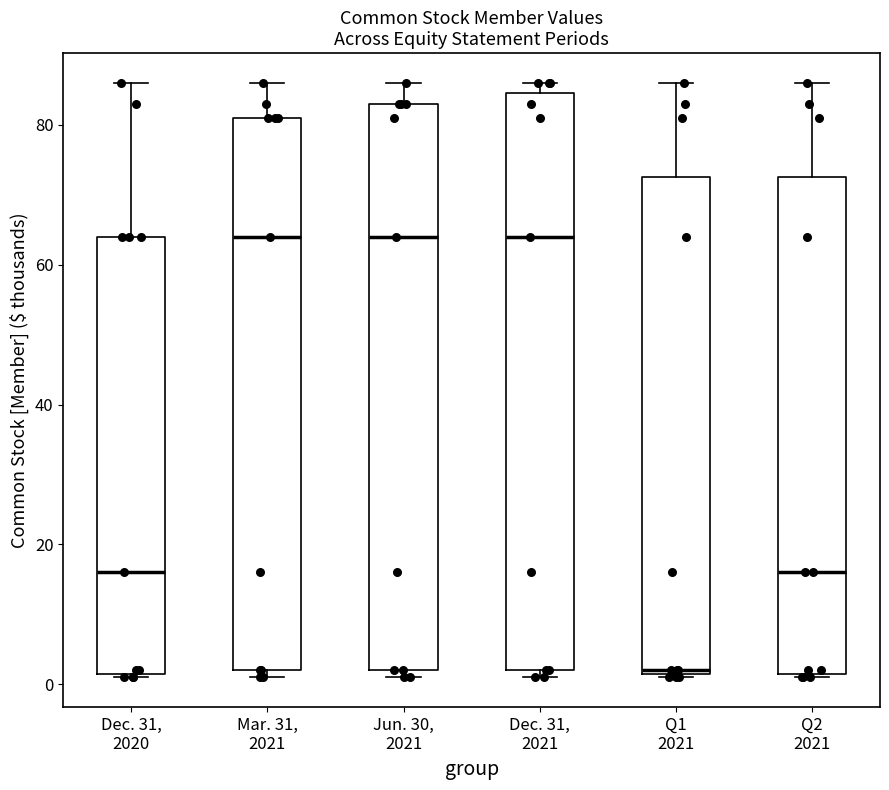

Where does the upper whisker of the box for Q2 2021 end on the y-axis? The values are not printed on the chart, so give them approximately, as read against the axis.

86